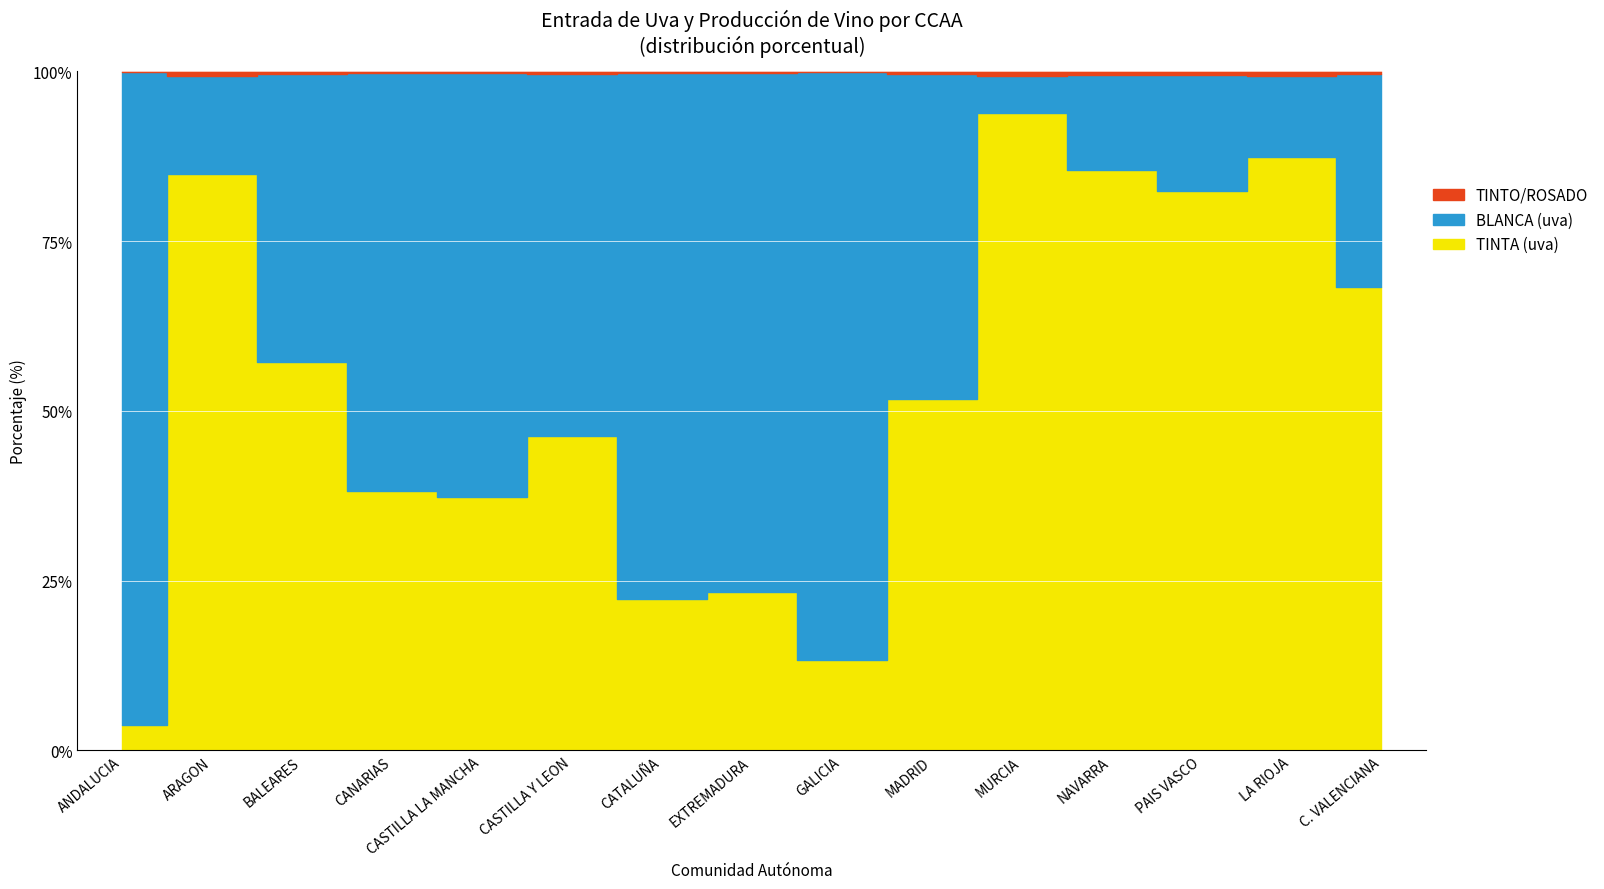

At which label is TINTO/ROSADO closest to 4153645?

LA RIOJA